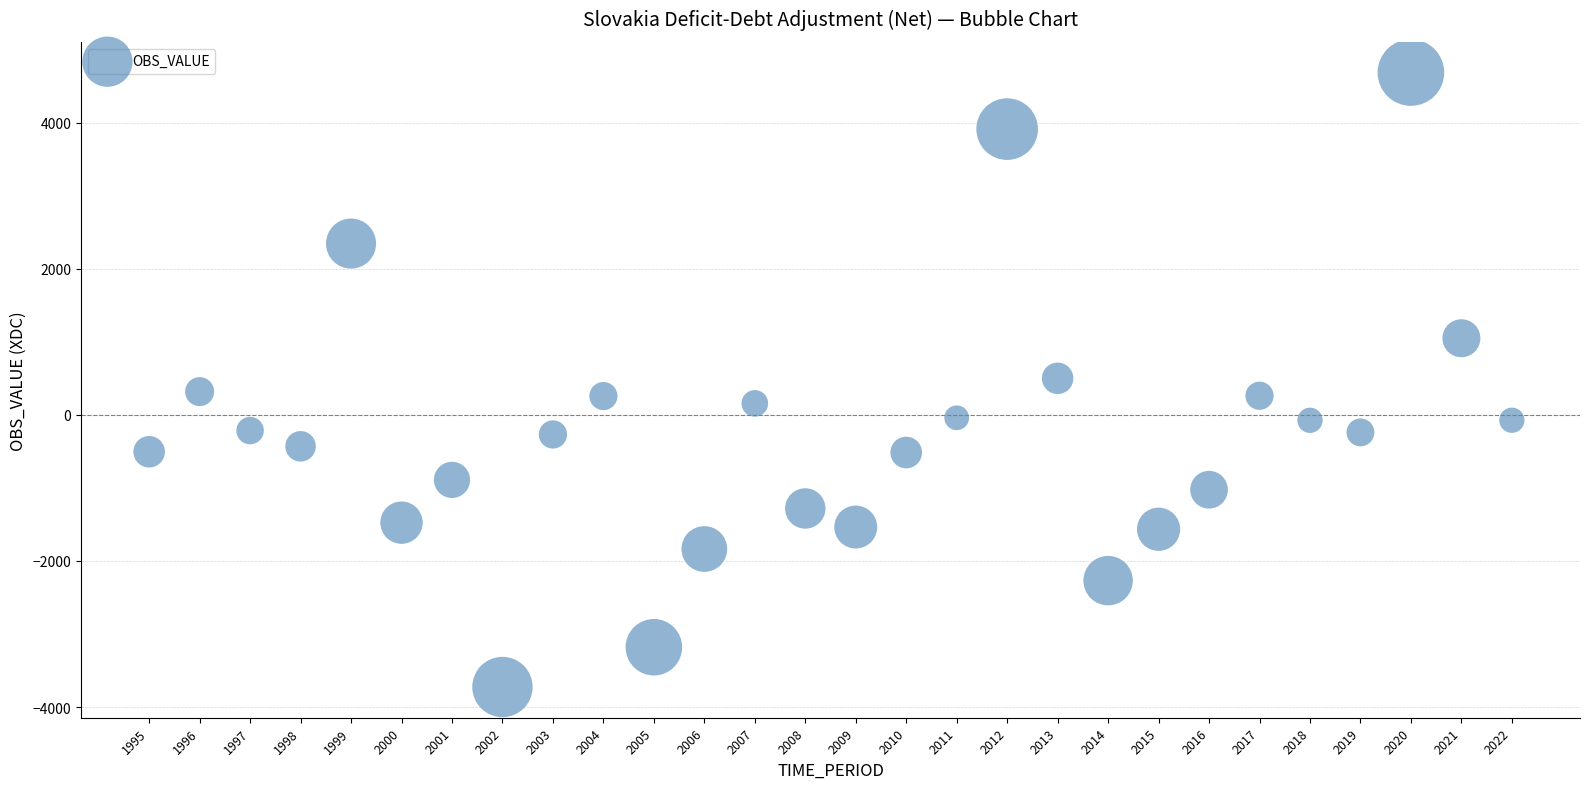

What is the range of Y values (max minus min)?

8414.3